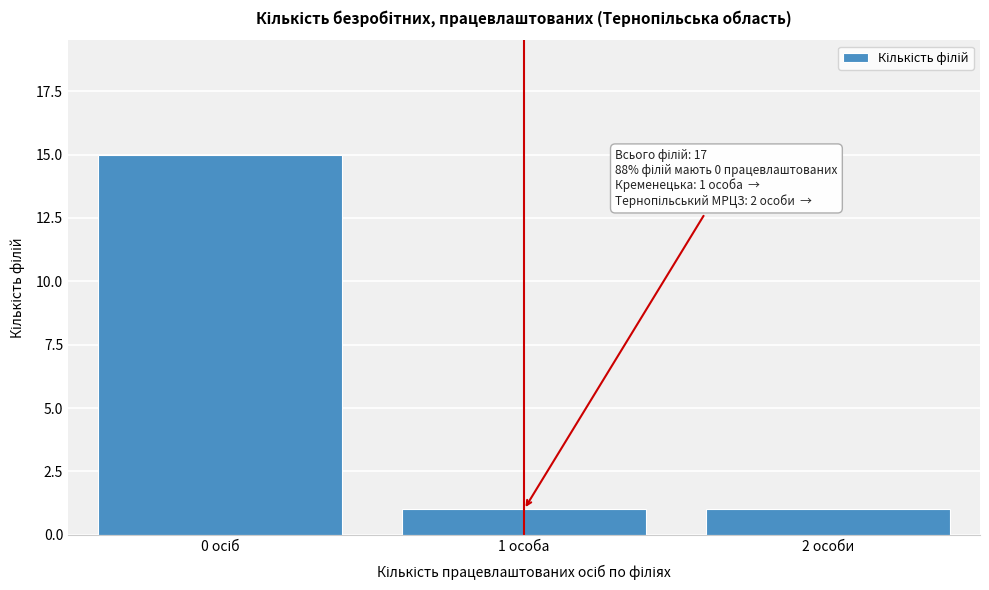

Reading left to right, transcribe all the data shown in this chart.

15	1	1